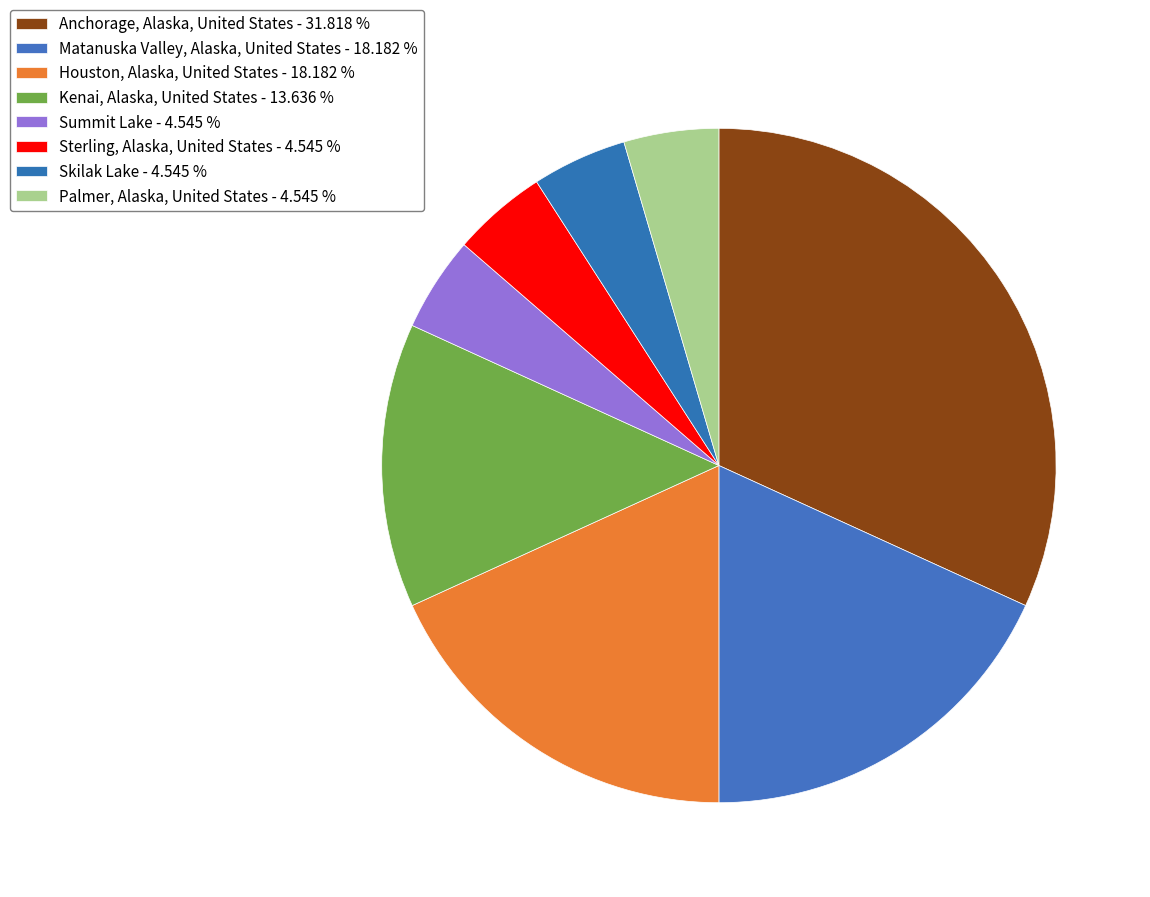

How many slices are in this pie chart?

8